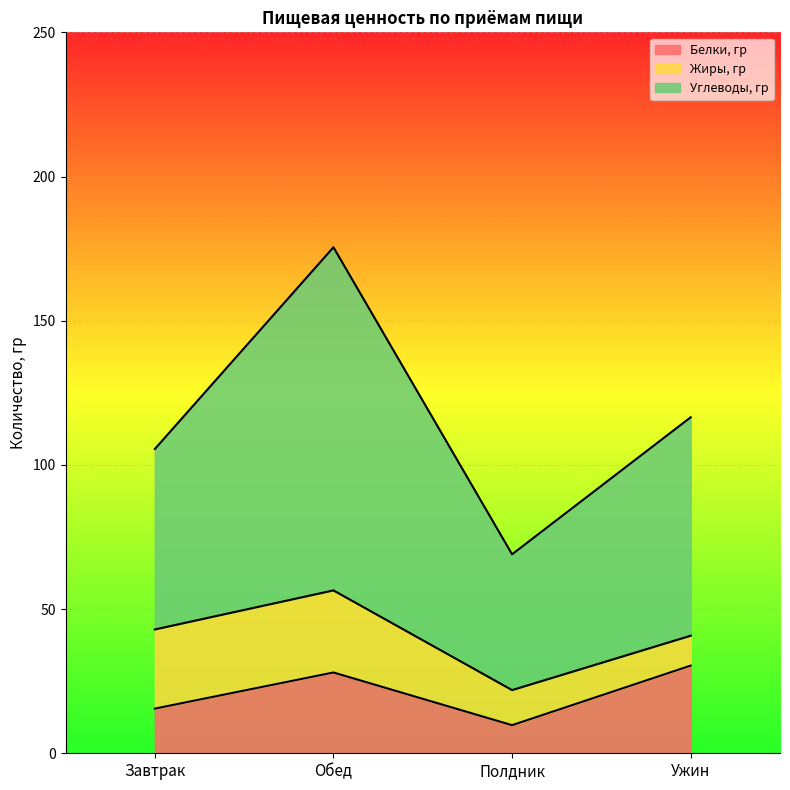

The value of Белки, гр at Завтрак is 6.1. True or false?

False